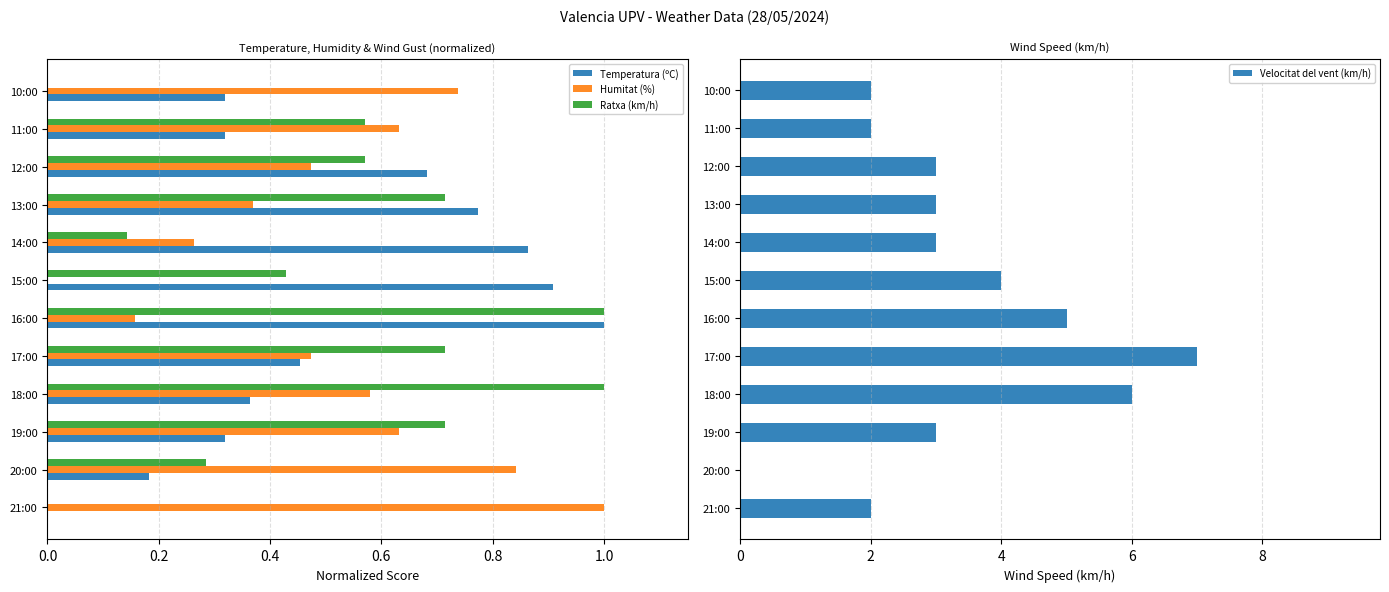

Which series has the widest spread of values?

Velocitat del vent (km/h)